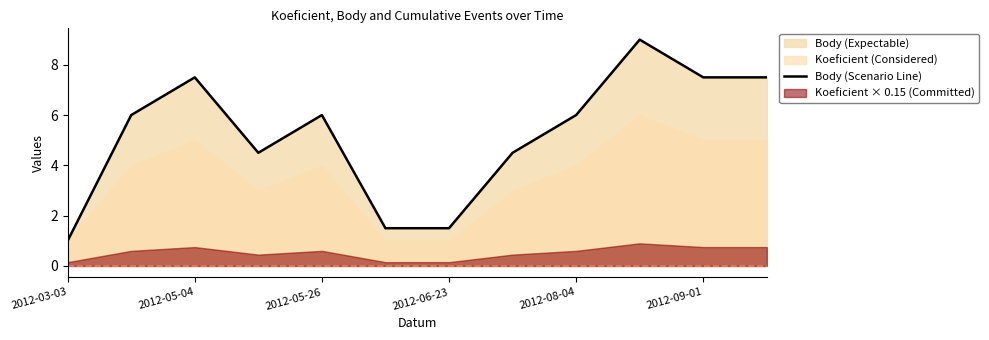

The value of Body (Scenario Line) at 2012-03-03 is 0.6. True or false?

False